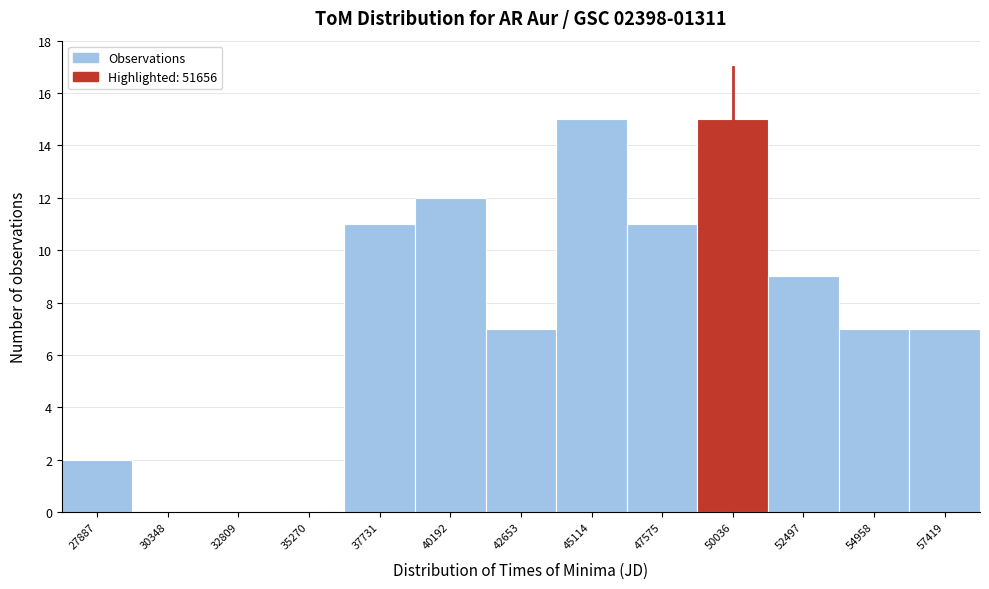

Reading left to right, extract all data points from this chart.

27887=2	30348=0	32809=0	35270=0	37731=11	40192=12	42653=7	45114=15	47575=11	50036=15	52497=9	54958=7	57419=7